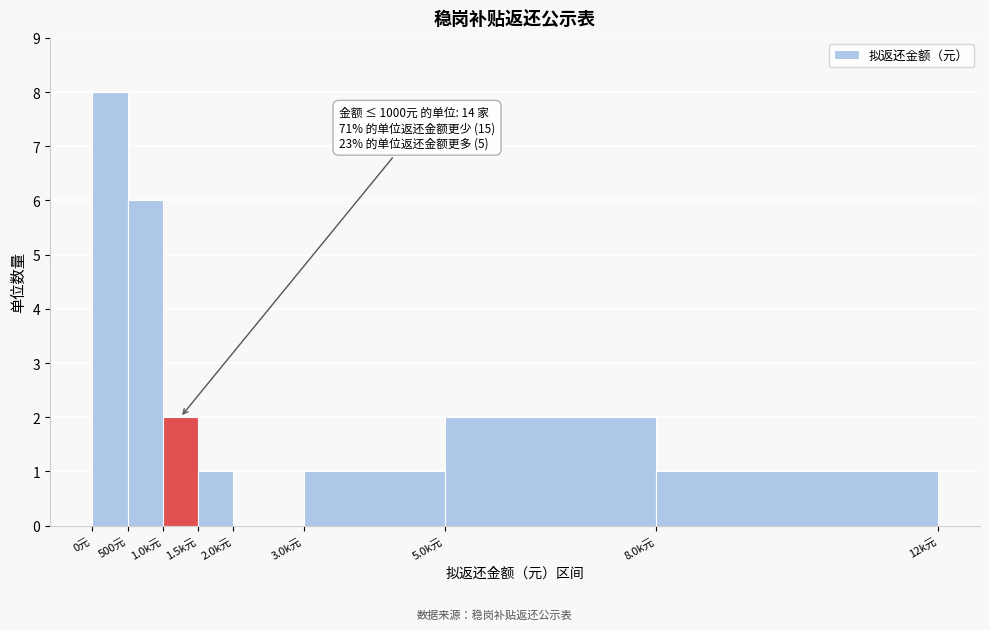

Reading left to right, what are all the values shown in this chart?

0元=8	500元=6	1.0k元=2	1.5k元=1	2.0k元=0	3.0k元=1	5.0k元=2	8.0k元=1